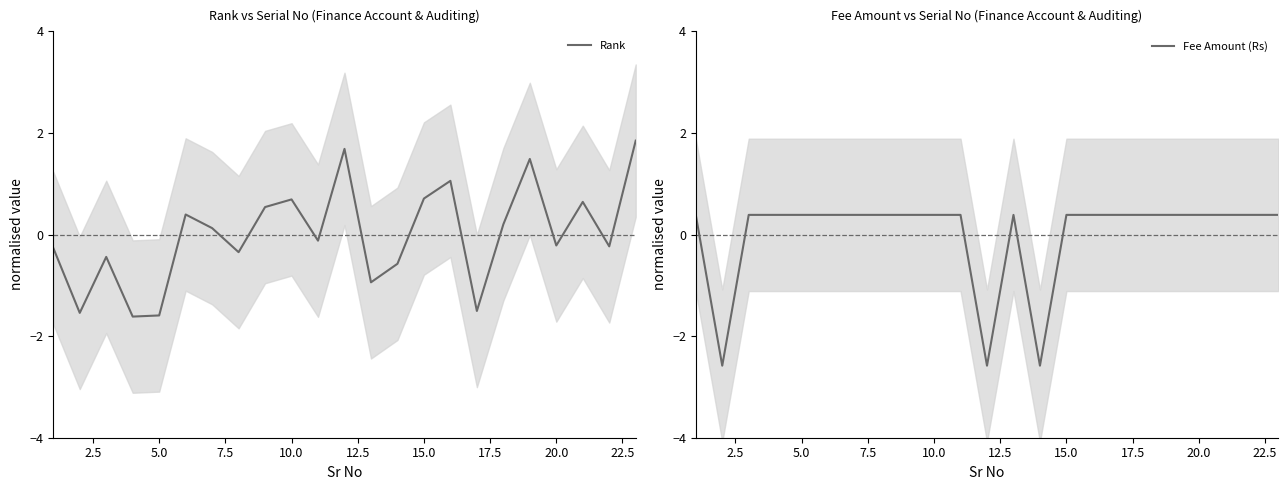

What is the minimum value for Fee Amount (Rs)?

-2.6